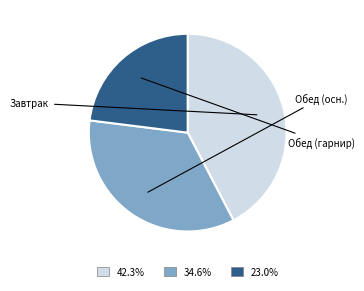

Does any single category account for the majority?

No